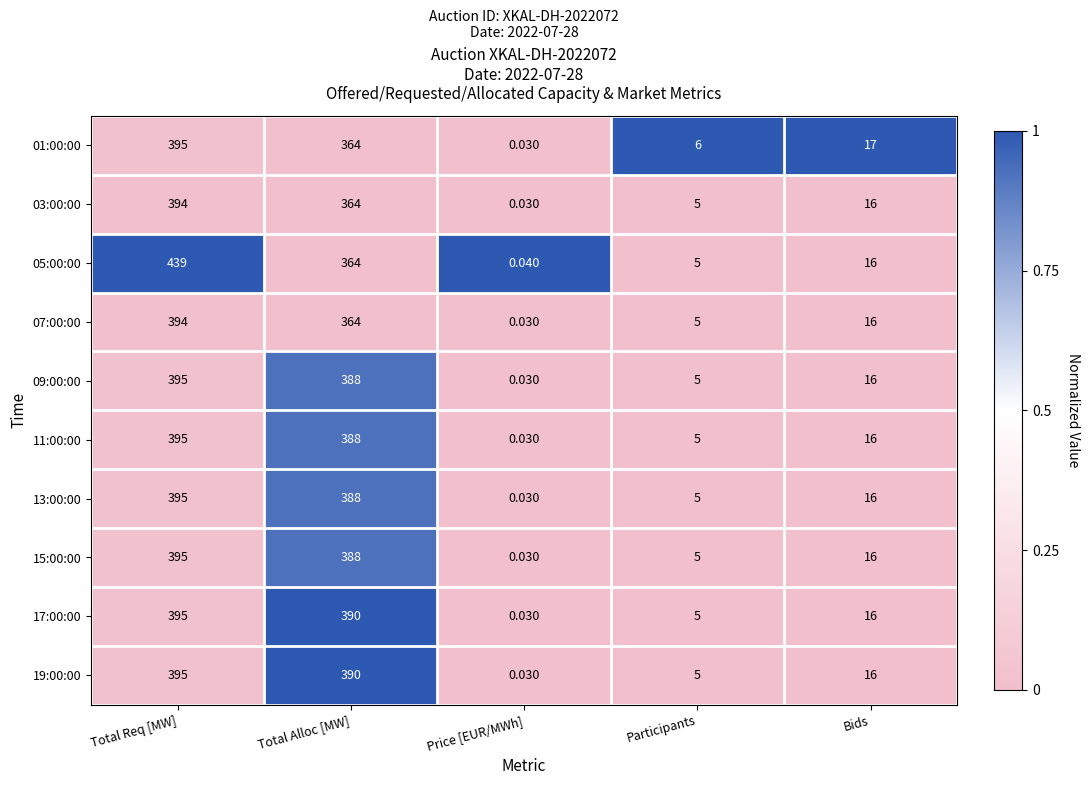

At which label is 17:00:00 closest to 197?

Bids